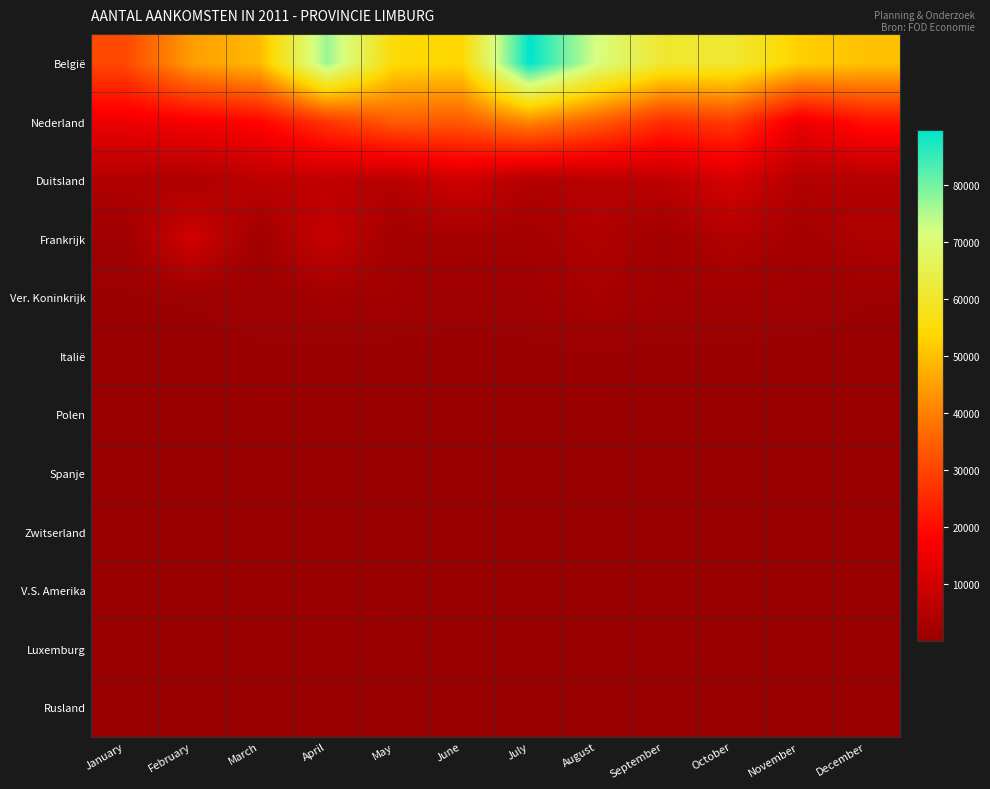

Reading right to left, transcribe all the data shown in this chart.

België: December=50152	November=52366	October=61017	September=60368	August=71608	July=89658	June=53762	May=54454	April=77034	March=49059	February=44569	January=30695
Nederland: December=21028	November=14772	October=28498	September=25905	August=34362	July=41064	June=33781	May=34098	April=27478	March=18890	February=16748	January=15094
Duitsland: December=4819	November=4827	October=10908	September=6540	August=5770	July=4611	June=9875	May=5549	April=6895	March=6234	February=3808	January=4600
Frankrijk: December=4072	November=2190	October=4738	September=1608	August=4449	July=2191	June=2329	May=2061	April=8235	March=1737	February=9891	January=1228
Ver. Koninkrijk: December=769	November=1450	October=1609	September=1831	August=2865	July=1381	June=1113	May=1957	April=1918	March=1042	February=848	January=692
Italië: December=327	November=453	October=466	September=409	August=657	July=526	June=368	May=339	April=460	March=651	February=350	January=259
Polen: December=156	November=263	October=231	September=287	August=266	July=290	June=208	May=302	April=290	March=282	February=252	January=226
Spanje: December=230	November=304	October=337	September=262	August=301	July=214	June=261	May=180	April=319	March=300	February=155	January=158
Zwitserland: December=144	November=163	October=235	September=266	August=206	July=315	June=304	May=410	April=295	March=154	February=96	January=137
V.S. Amerika: December=234	November=304	October=273	September=214	August=280	July=328	June=399	May=307	April=304	March=527	February=205	January=218
Luxemburg: December=353	November=318	October=354	September=498	August=437	July=200	June=193	May=494	April=561	March=151	February=346	January=85
Rusland: December=29	November=62	October=56	September=114	August=57	July=82	June=82	May=102	April=51	March=69	February=55	January=48